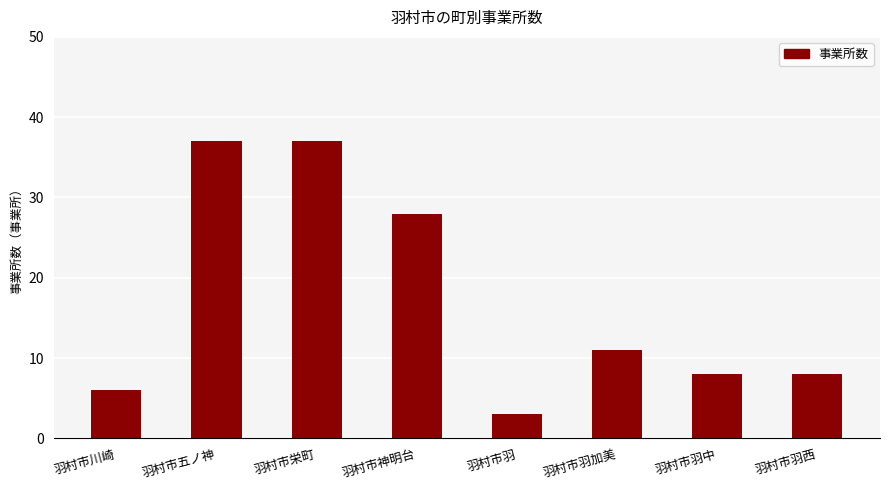

What is the label of the 4th bar from the right?

羽村市羽